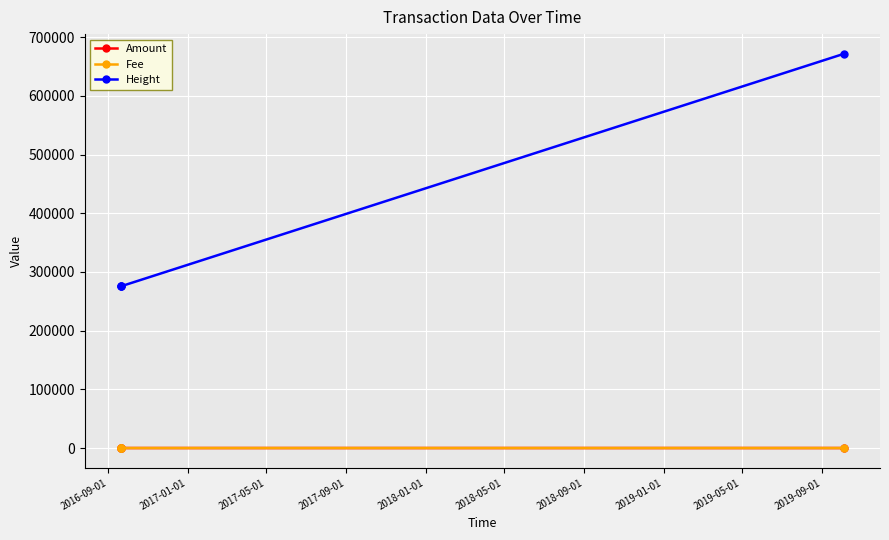

True or false: Amount has a value of 5.0 at 2016-09-01.

True